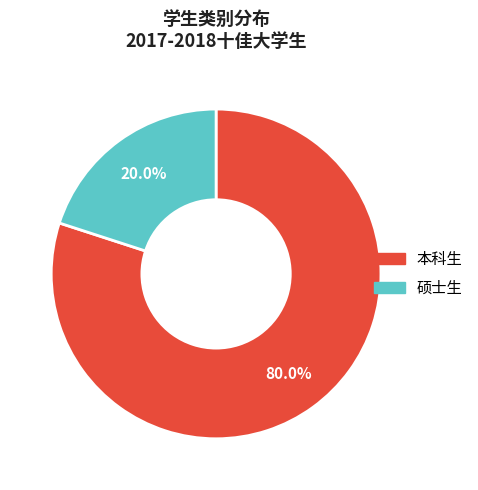

Which has a higher value, 硕士生 or 本科生?

本科生